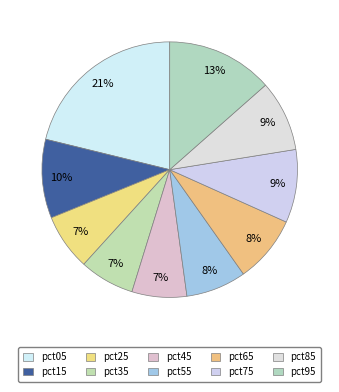

What percentage is the pct35 slice, to the nearest percent?

7%